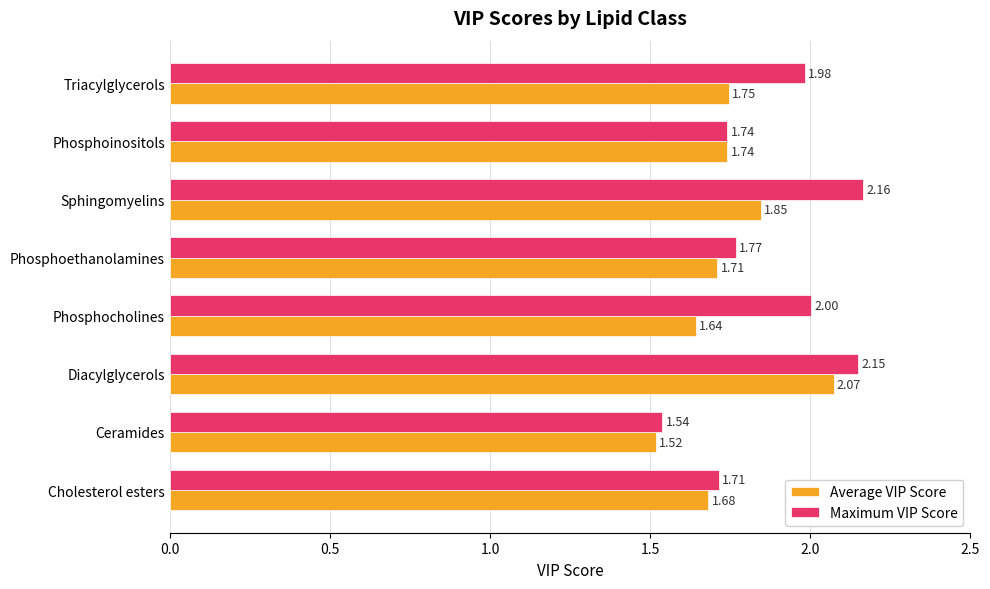

What is the difference between the maximum and minimum values in the Maximum VIP Score series?

0.6